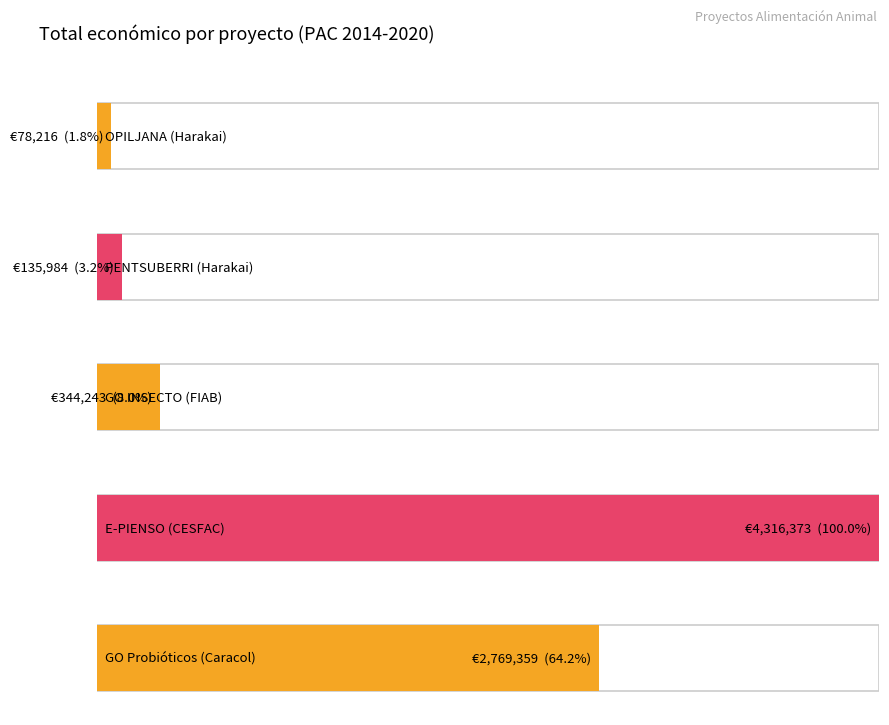

What is the value of the 4th bar from the left?

4316373.0